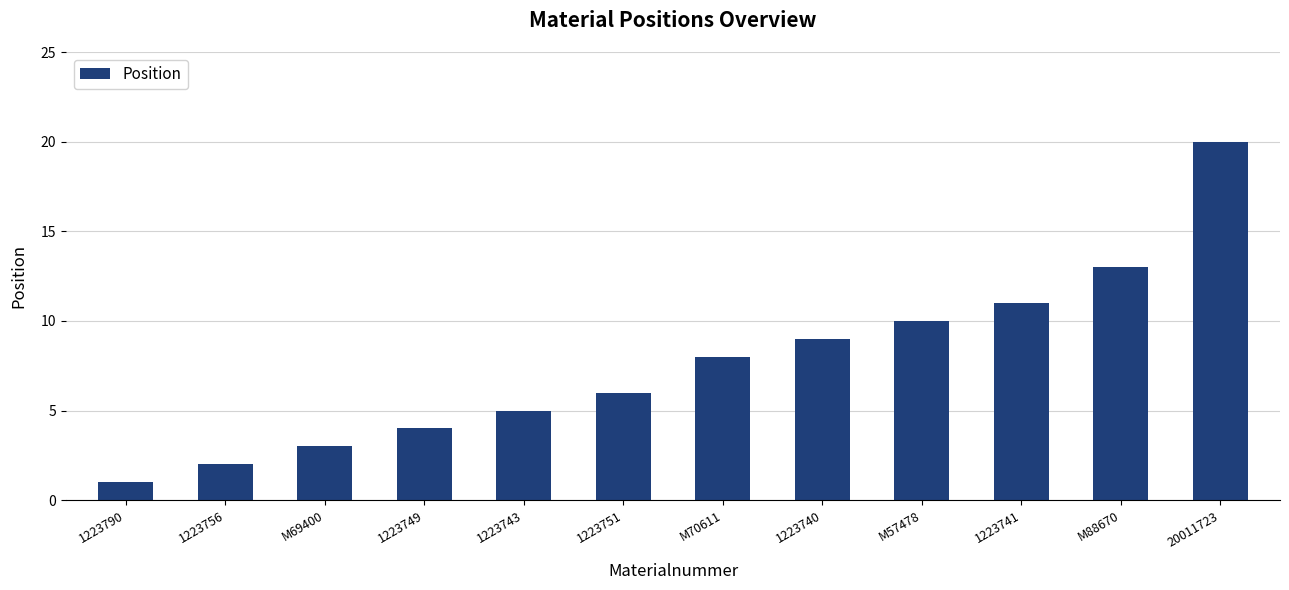

Rank the categories by value from lowest to highest.

1223790, 1223756, M69400, 1223749, 1223743, 1223751, M70611, 1223740, M57478, 1223741, M88670, 20011723